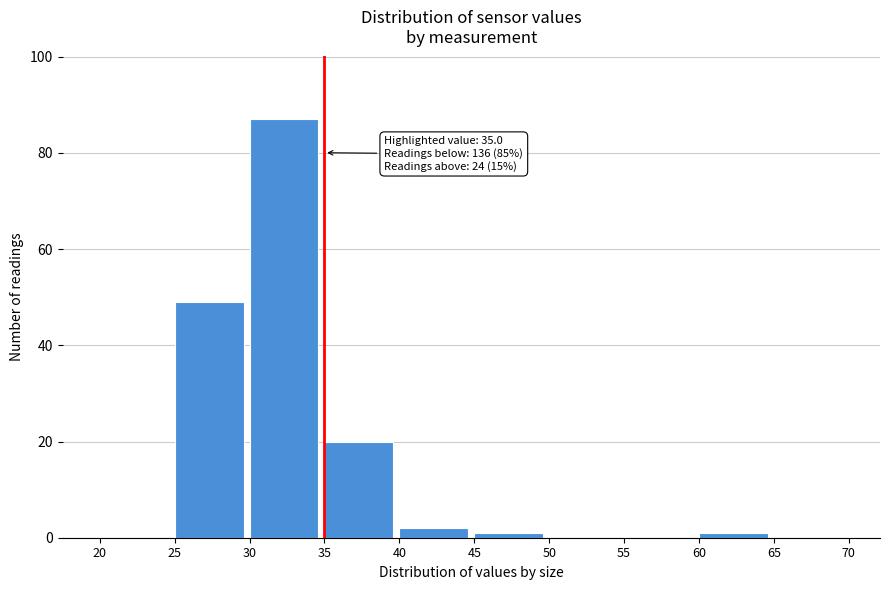

Over which range of the x-axis is the bar tallest?

30 to 35